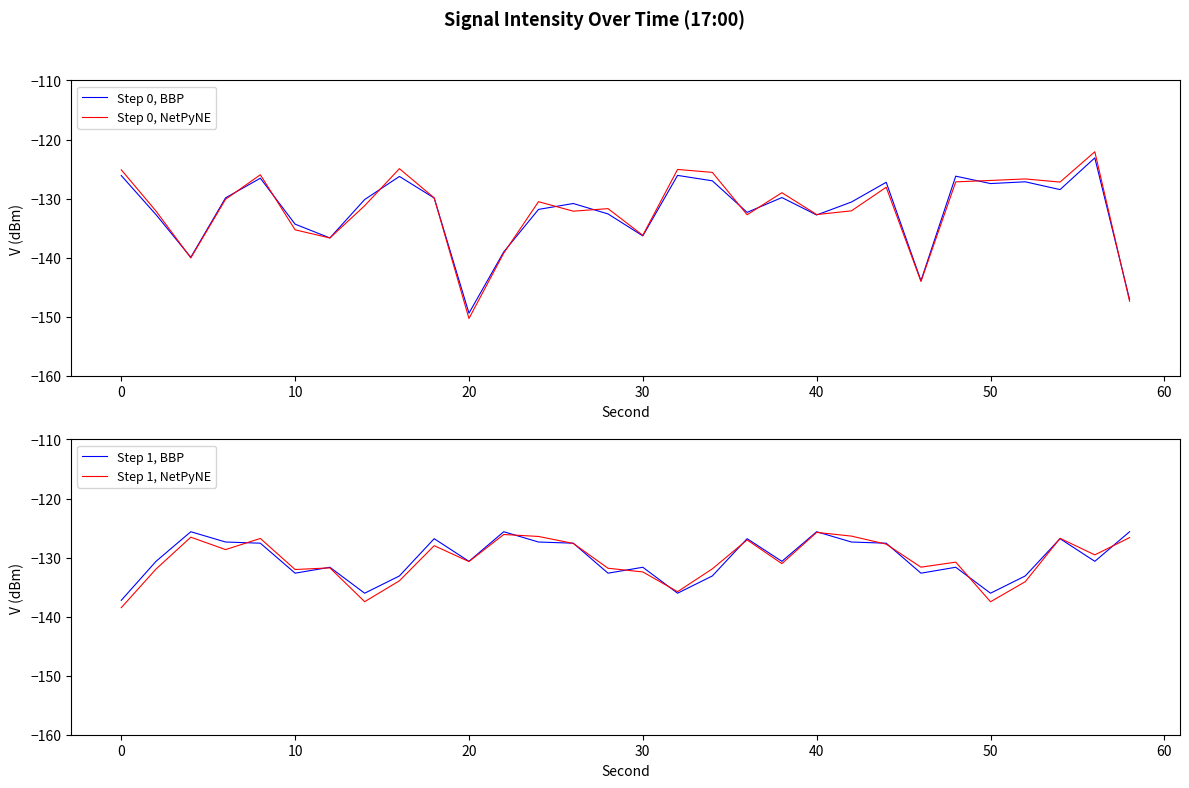

True or false: Step 0, BBP and Step 1, BBP intersect in this chart.

True